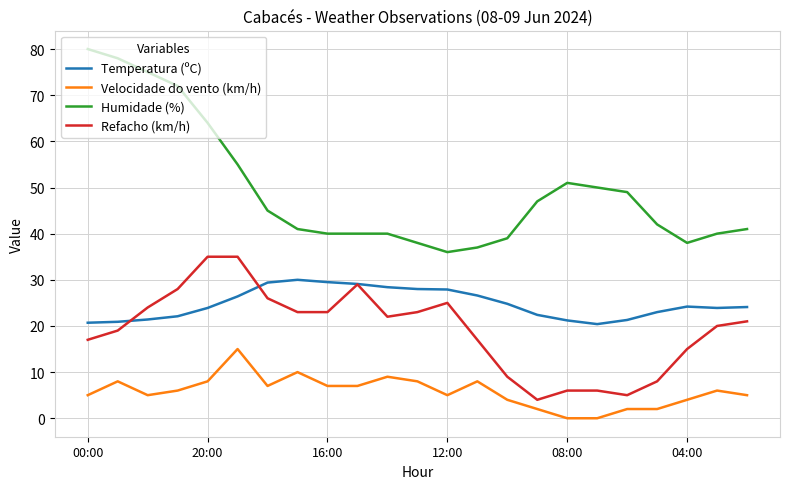

List the series in order of their peak value, lowest first.

Velocidade do vento (km/h), Temperatura (ºC), Refacho (km/h), Humidade (%)